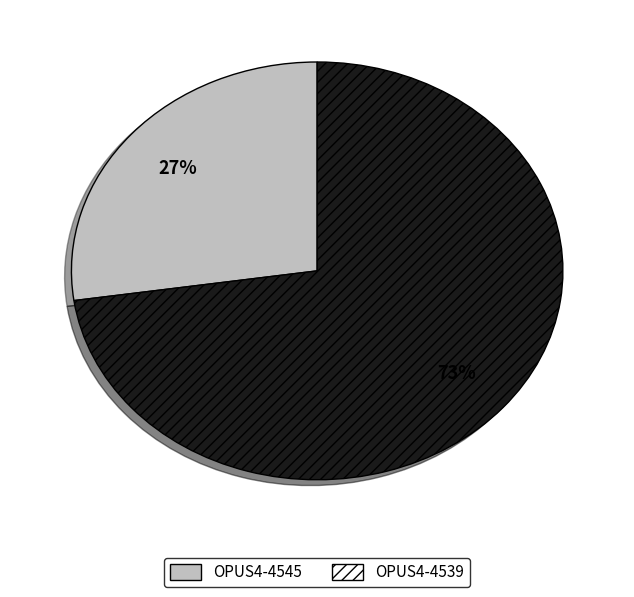

Is the sum of OPUS4-4545 and OPUS4-4539 greater than half?

Yes